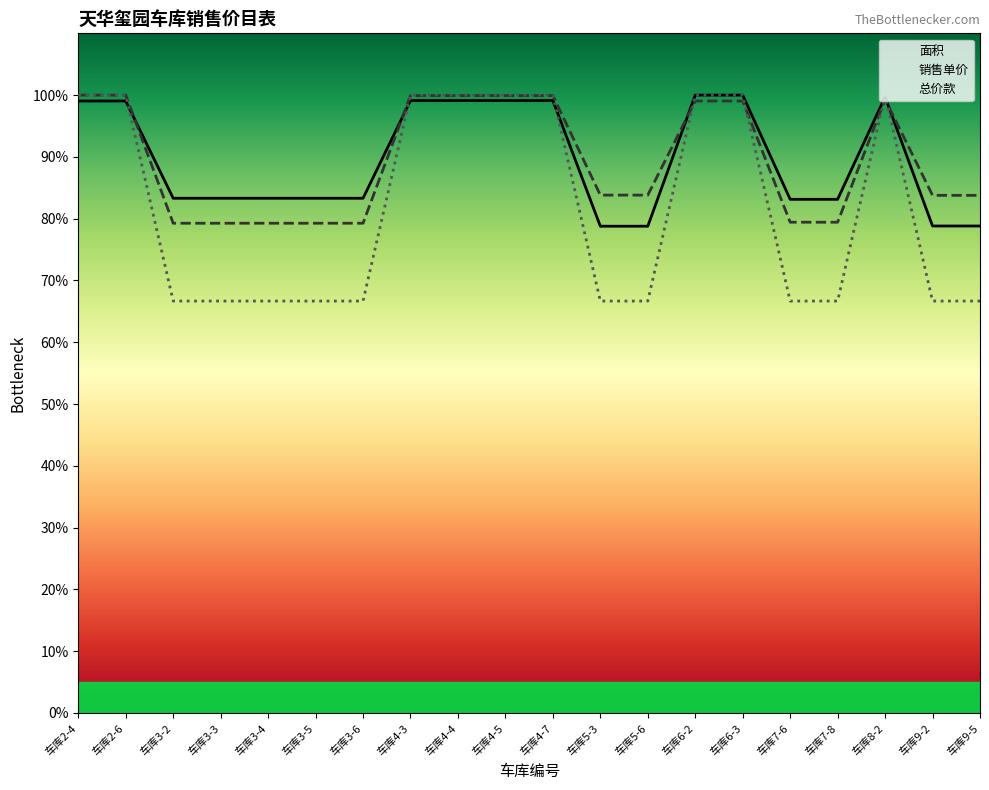

True or false: 总价款 and 面积 cross at least once.

True